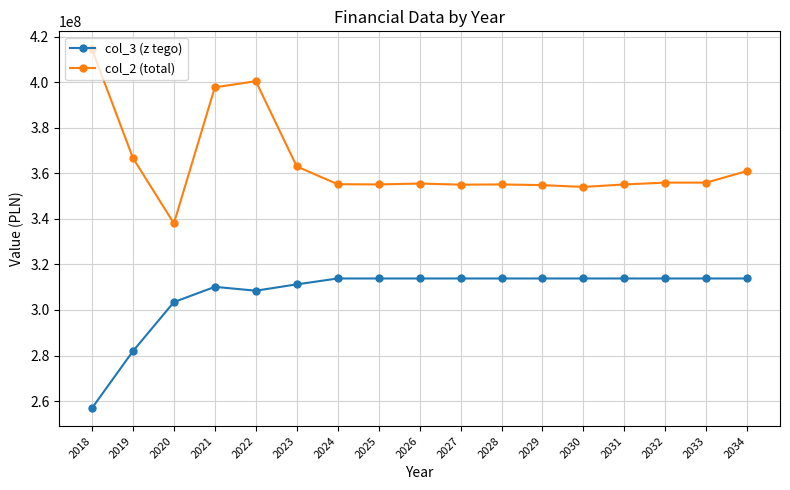

List the series in order of their peak value, highest first.

col_2 (total), col_3 (z tego)